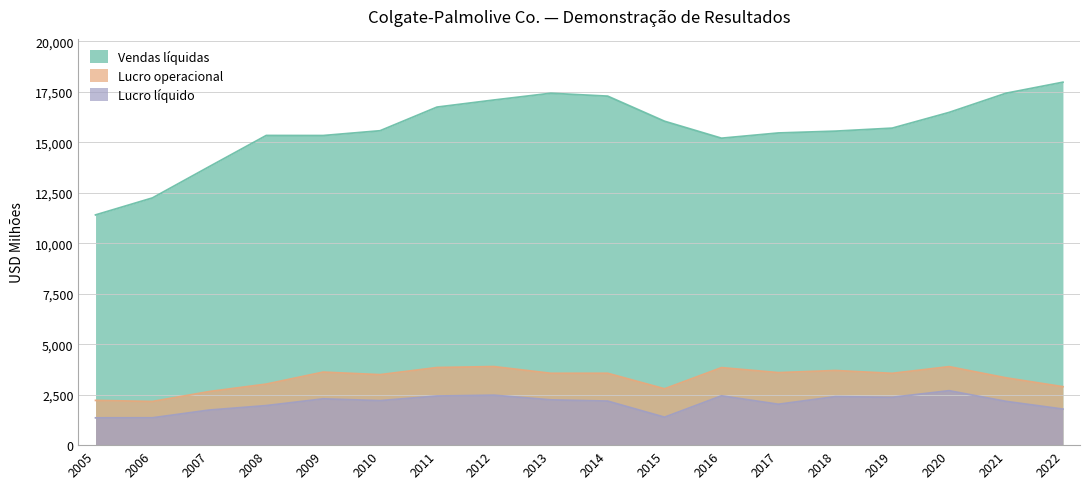

Does the chart display data point markers on the line(s)?

No